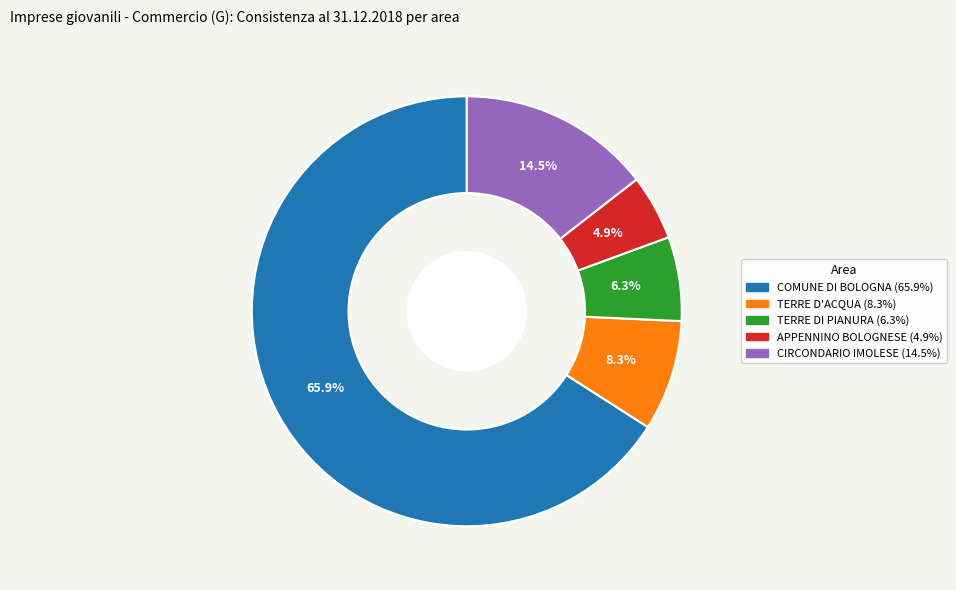

Rank the categories by value from lowest to highest.

APPENNINO BOLOGNESE, TERRE DI PIANURA, TERRE D'ACQUA, CIRCONDARIO IMOLESE, COMUNE DI BOLOGNA